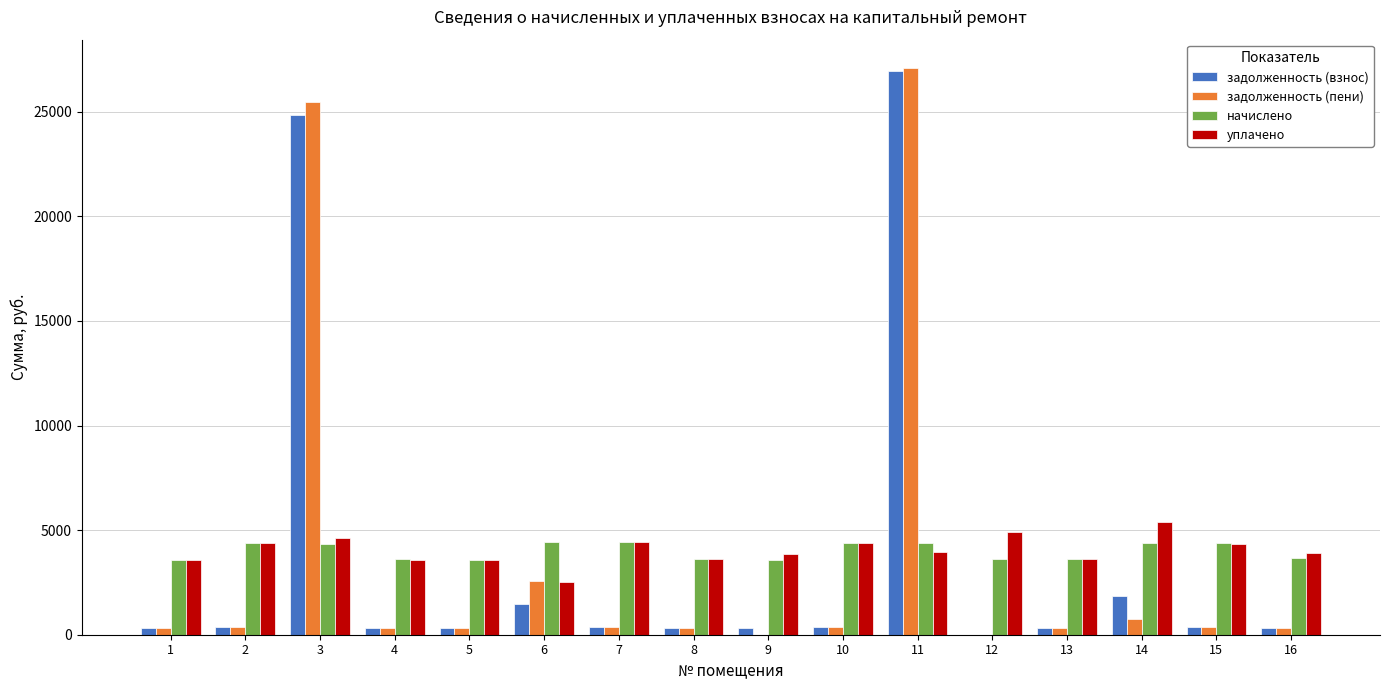

What is the greatest value displayed?

27088.2